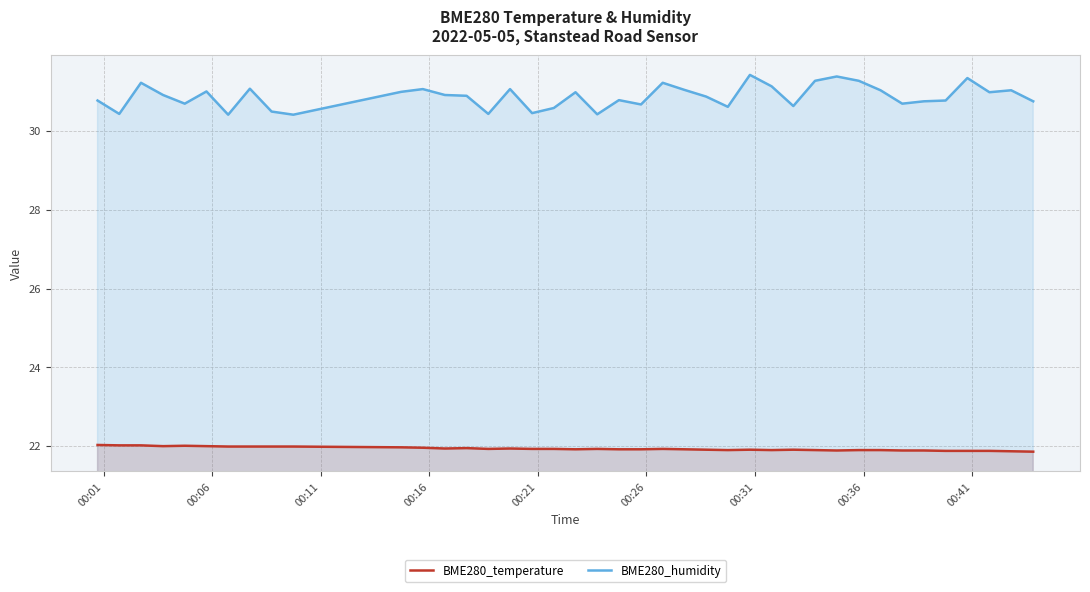

List the series in order of their peak value, lowest first.

BME280_temperature, BME280_humidity